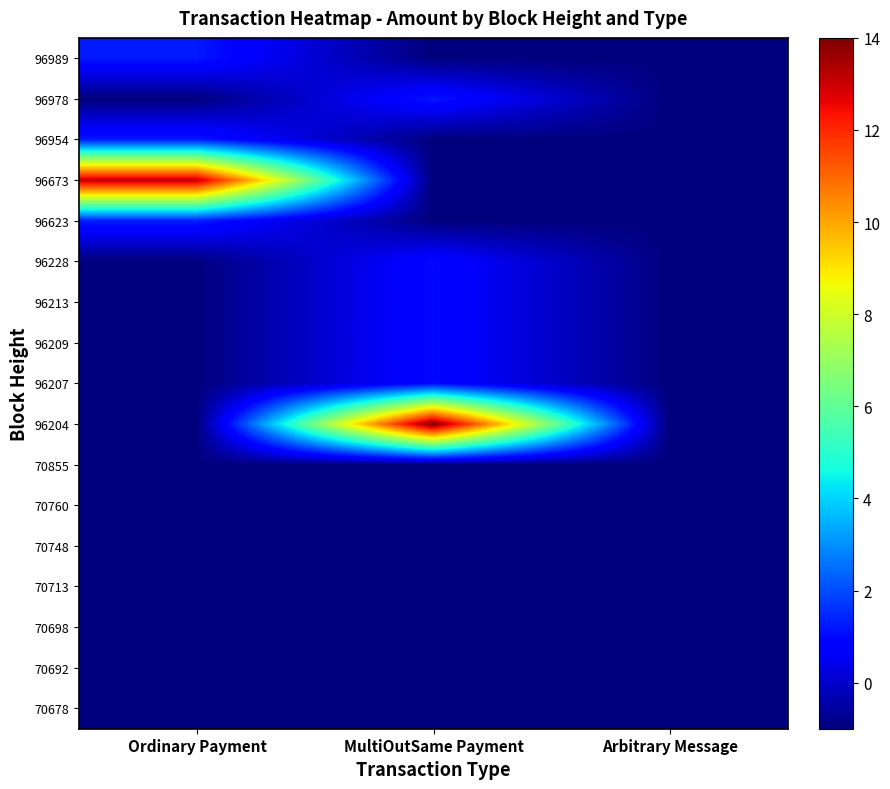

Which has a higher value, MultiOutSame Payment or Arbitrary Message?

MultiOutSame Payment